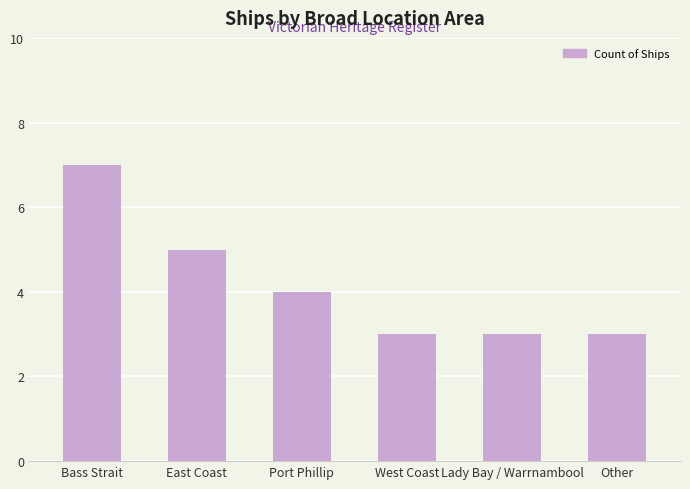

Is it true that the value at East Coast is 5?

True